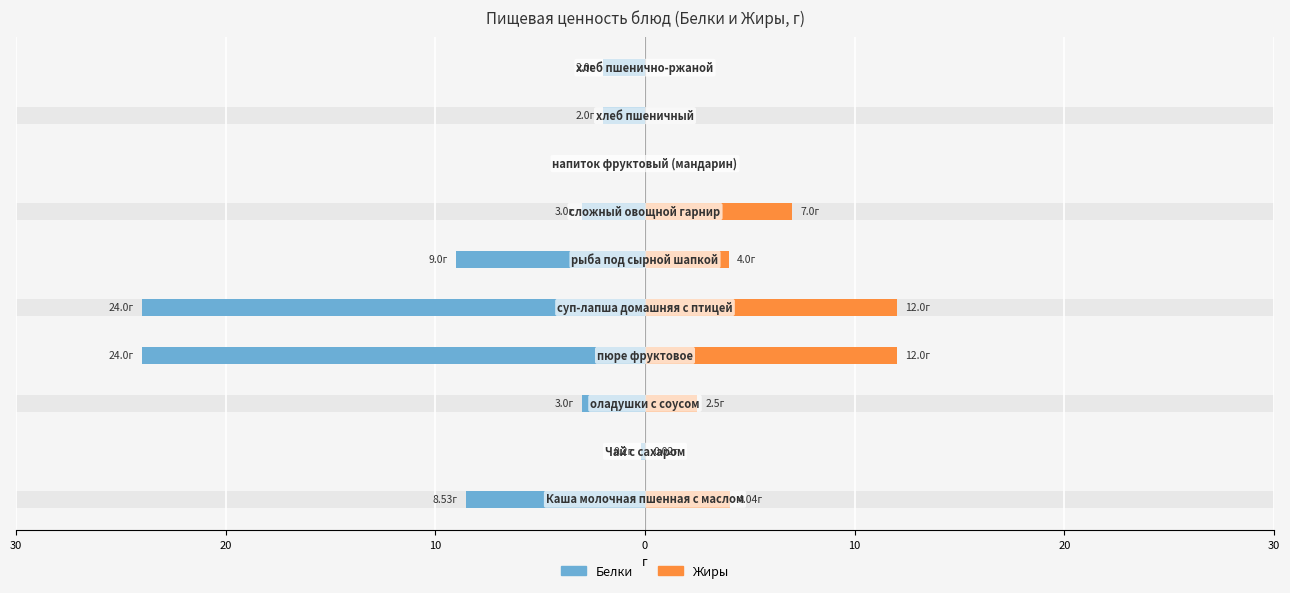

How many groups of bars are there?

10